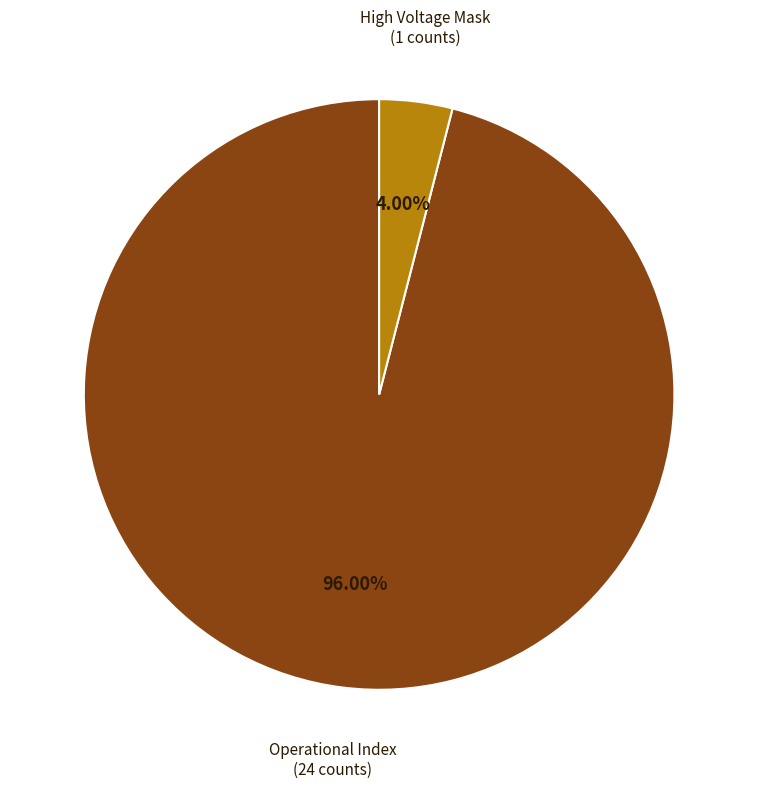

How many slices are in this pie chart?

2